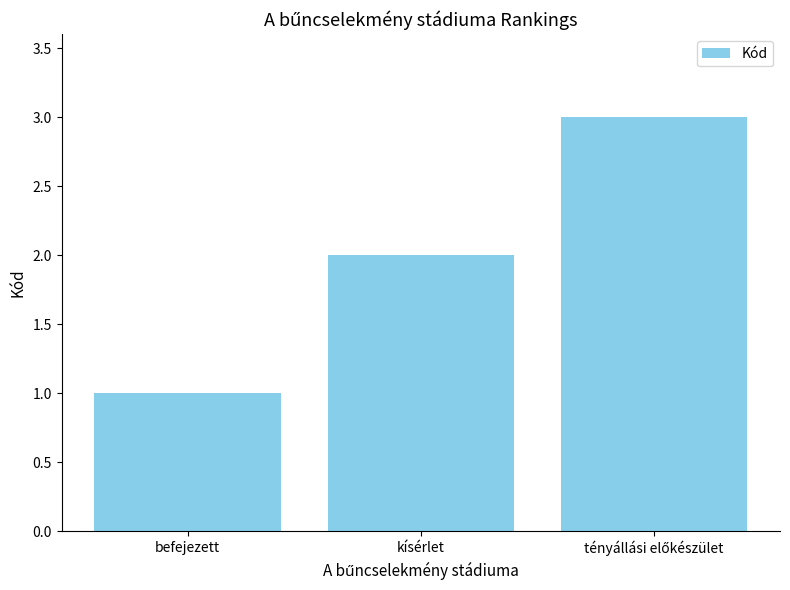

Is it true that the value at kísérlet is 1?

False